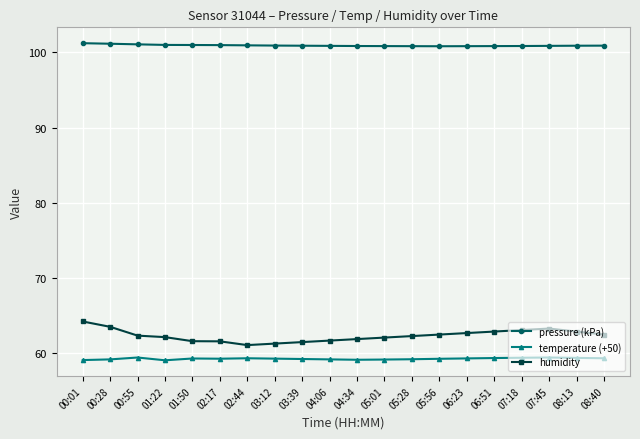

Which series has the largest range (max minus min)?

humidity